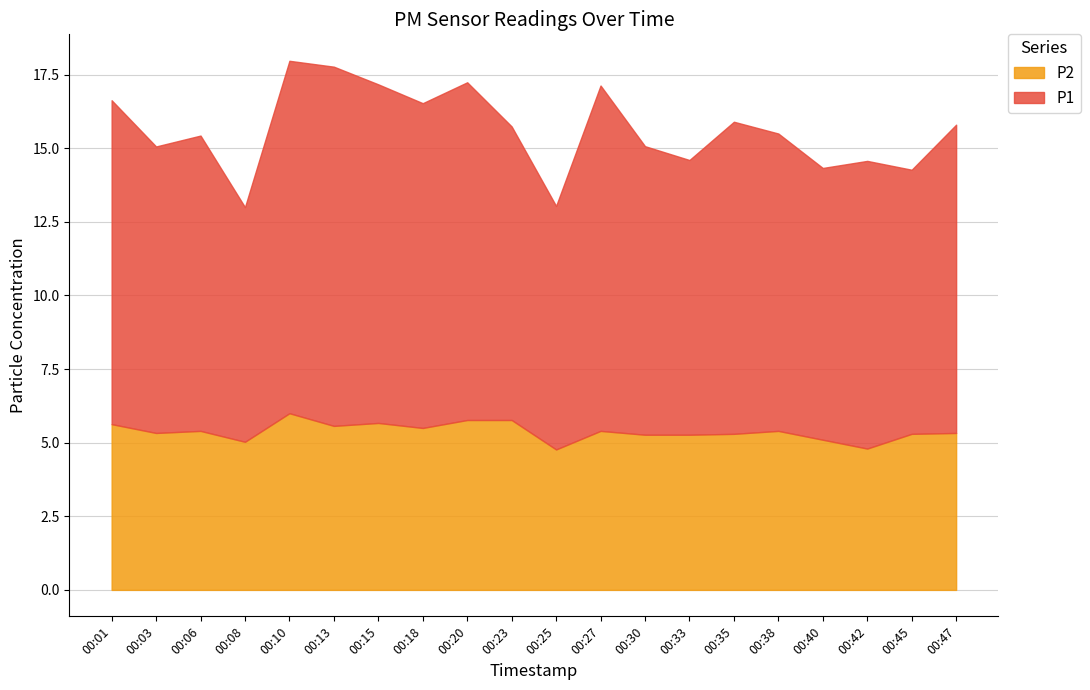

How many values in the P1 series are below 10?

9